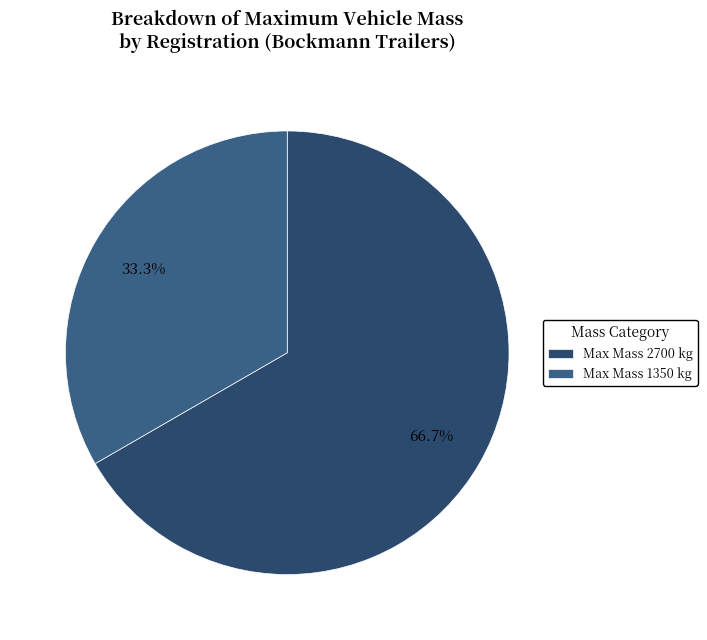

Rank the categories by value from highest to lowest.

Max Mass 2700 kg, Max Mass 1350 kg